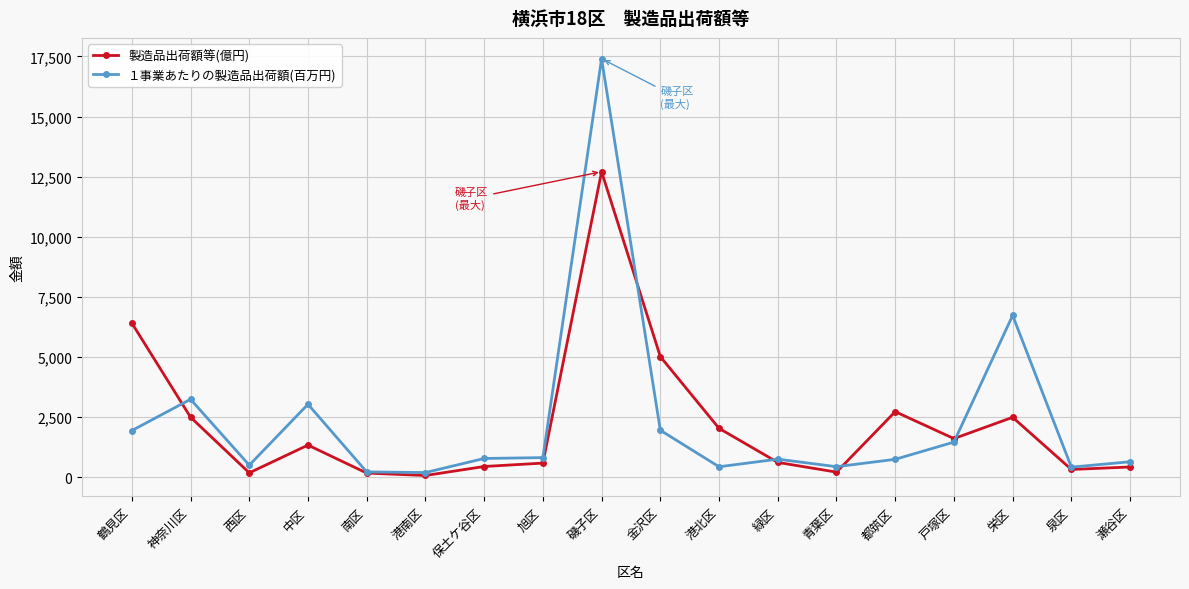

Does the chart have visible grid lines?

Yes